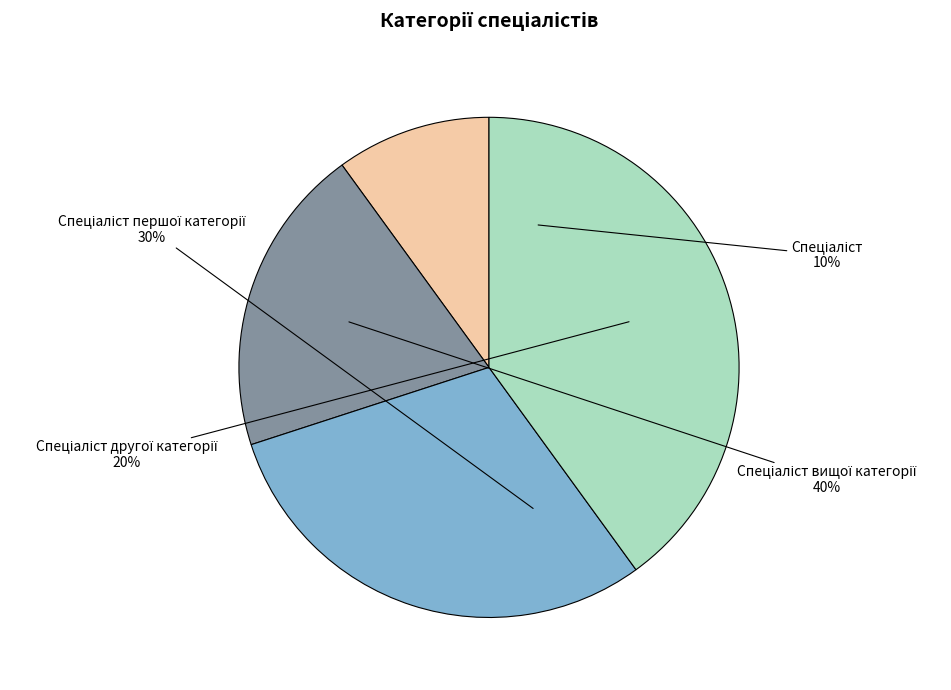

Which category has the smallest portion of the pie?

Спеціаліст